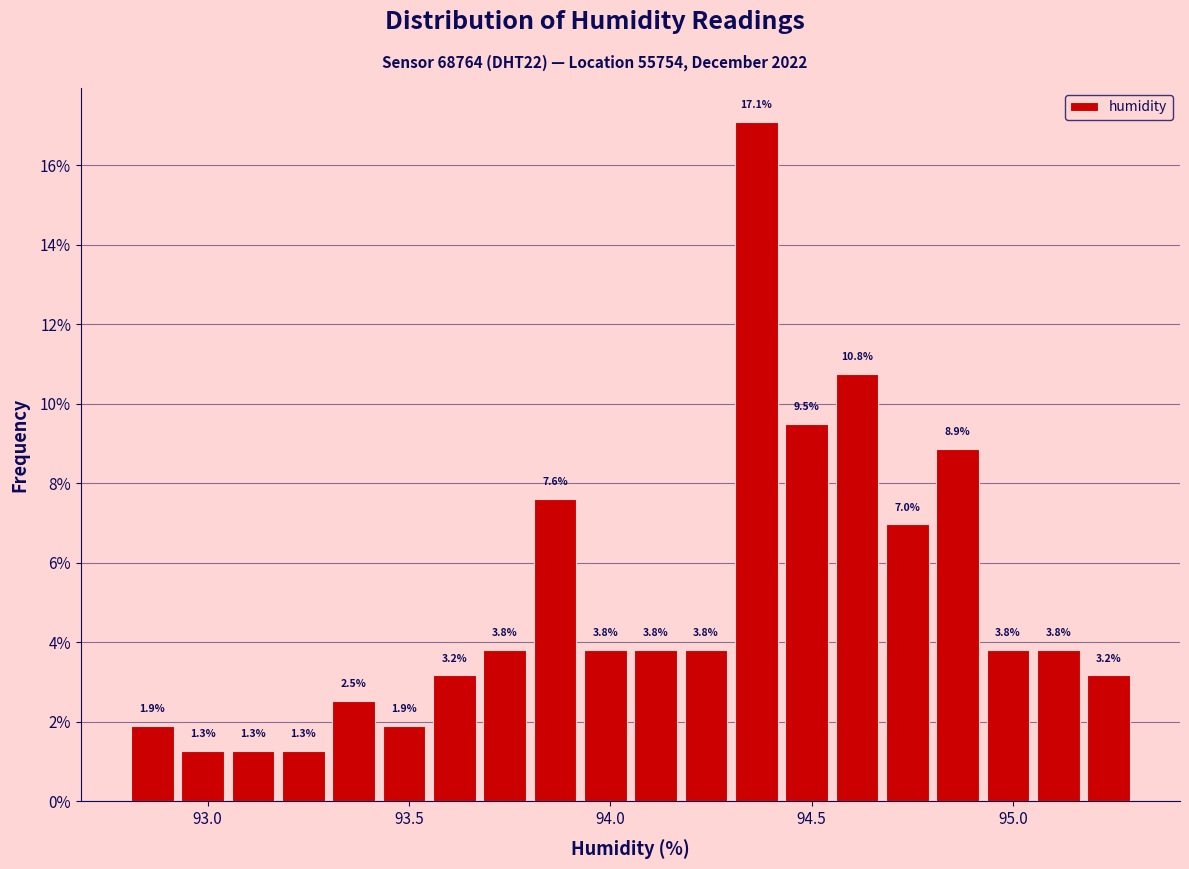

Read against the x-axis, roughly where is the centre of the tallest bar?

94.35